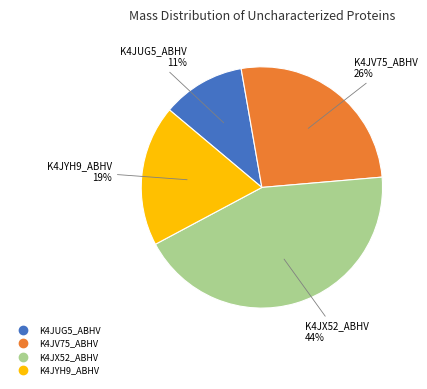

How many slices are in this pie chart?

4